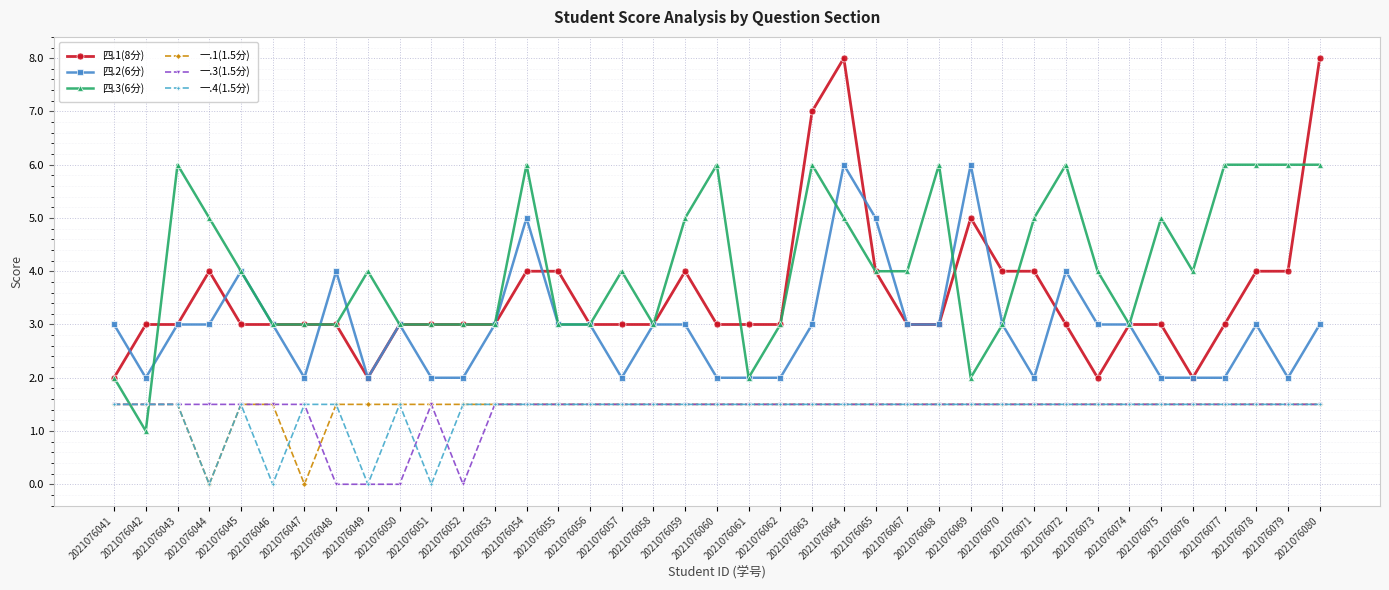

True or false: 四.1(8分) has more than 0 points higher than both neighbors.

True